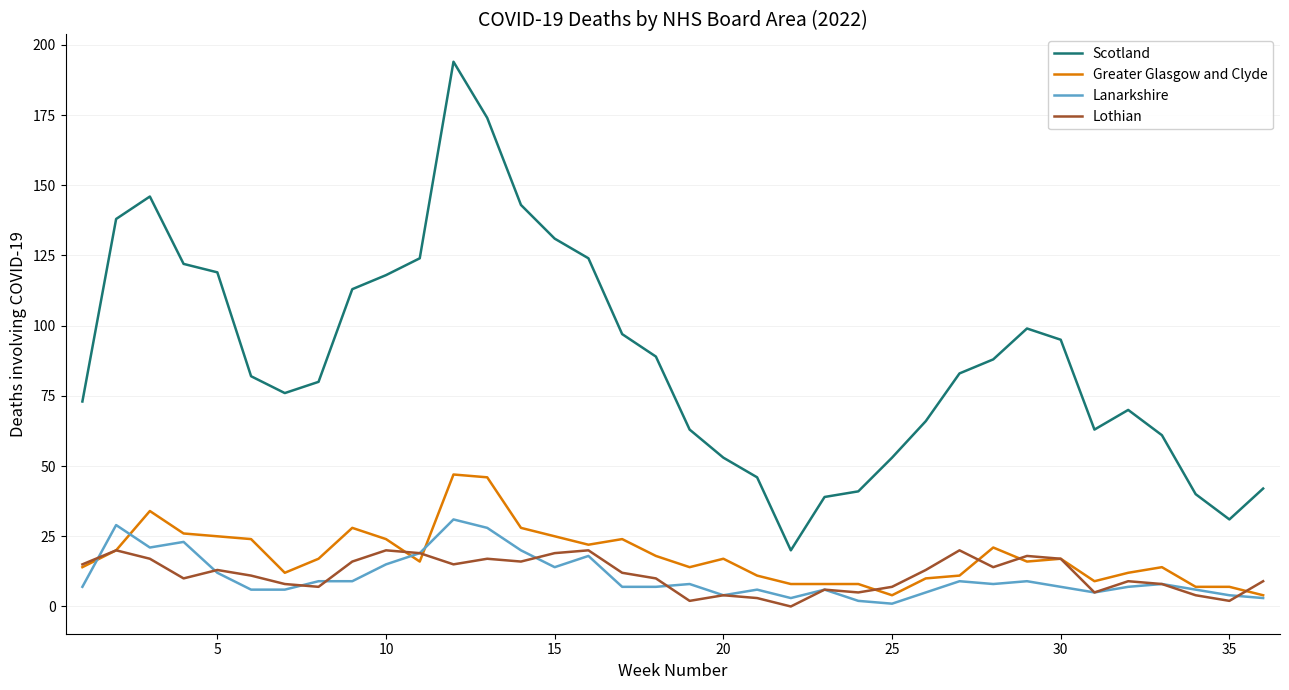

True or false: Lothian and Scotland cross at least once.

False